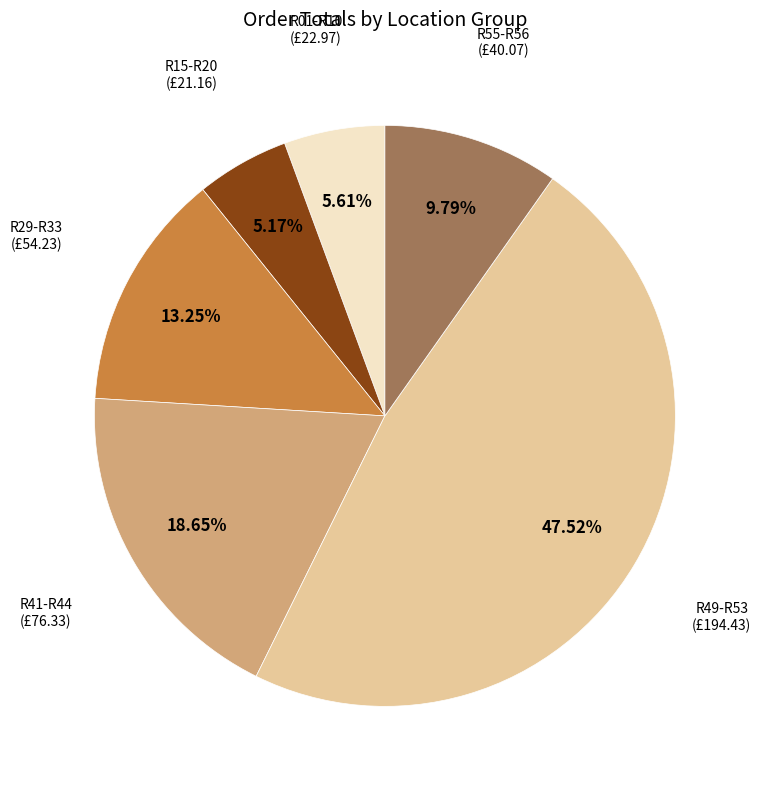

Does any single category account for the majority?

No